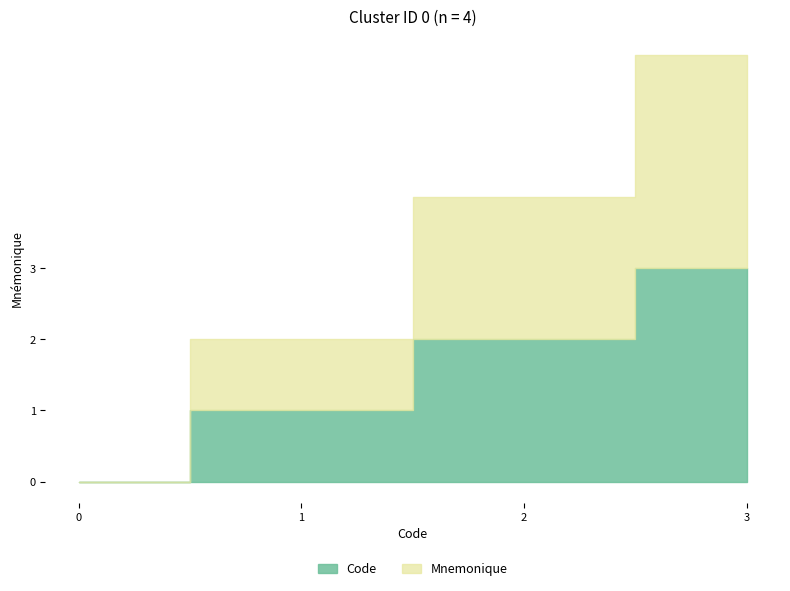

What is the difference between the second highest and minimum values in the Mnemonique series?

2